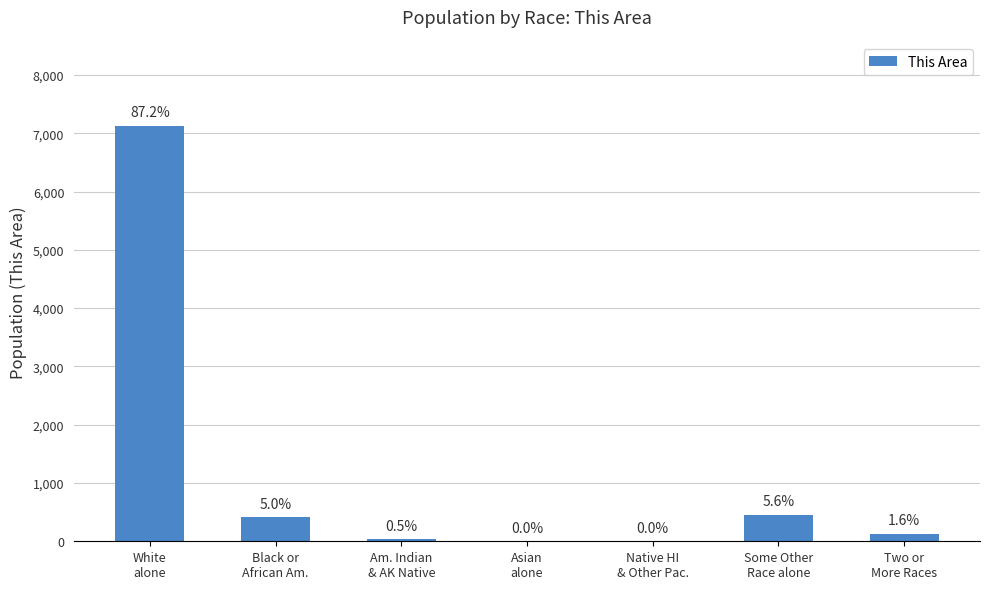

Read the value at Black or
African Am., to the nearest 50.

400